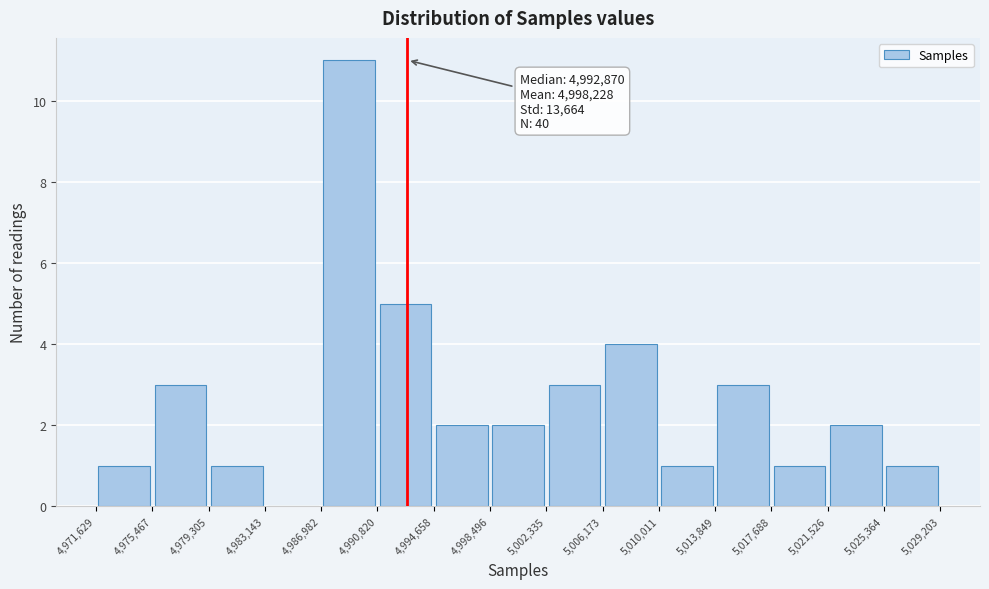

Which range on the x-axis has the tallest bar?

4,986,982 to 4,990,820